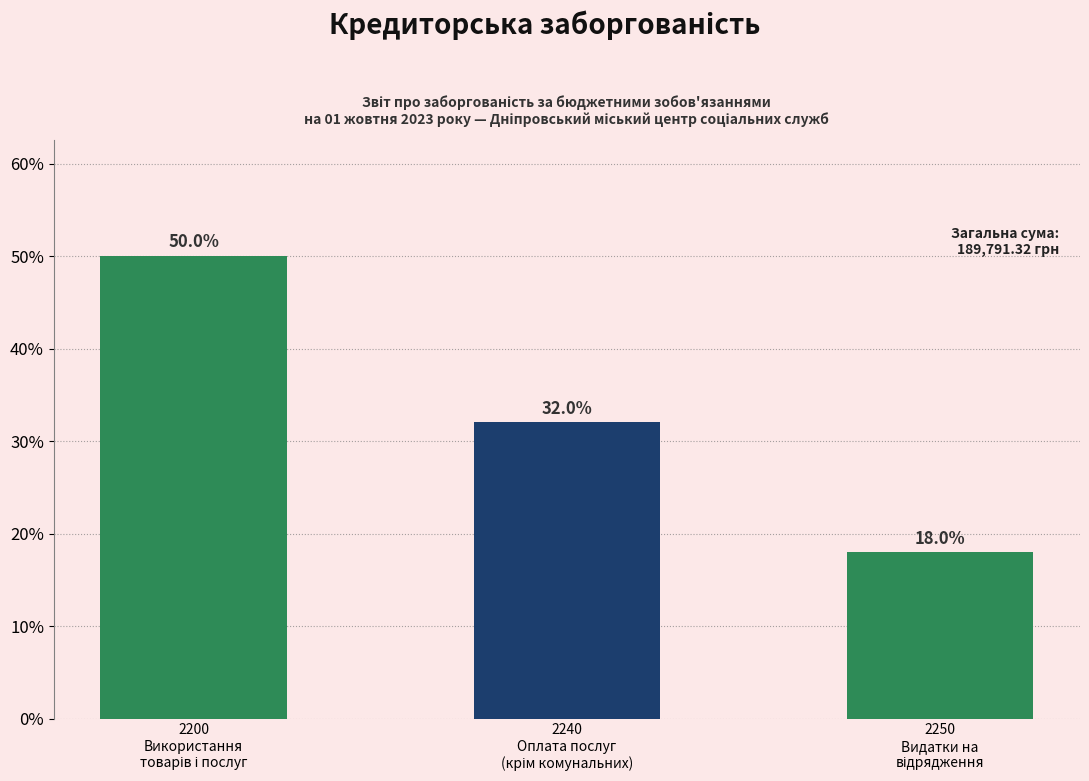

Reading right to left, transcribe all the data shown in this chart.

18.0	32.0	50.0